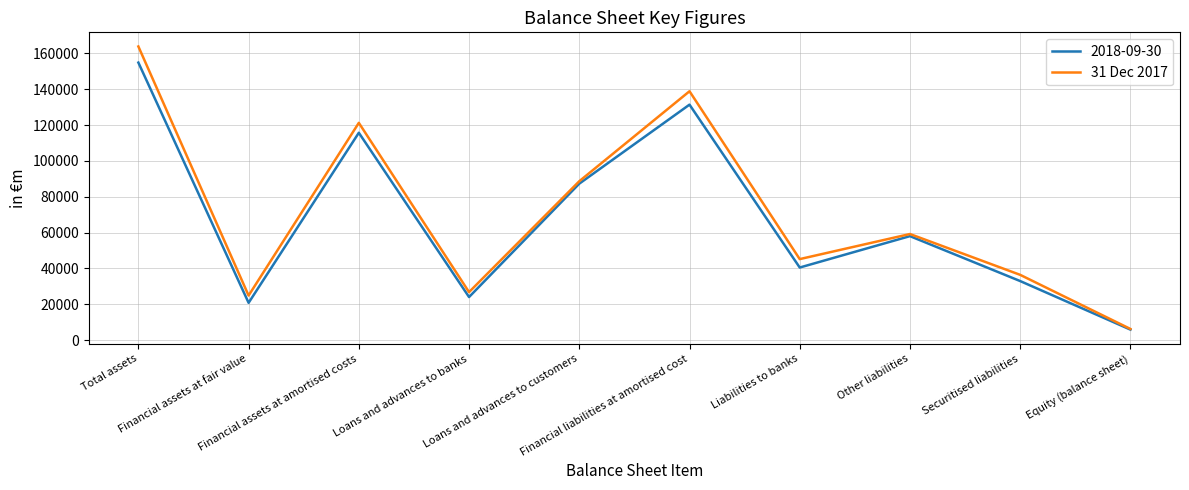

What is the minimum value shown in the chart?

5829